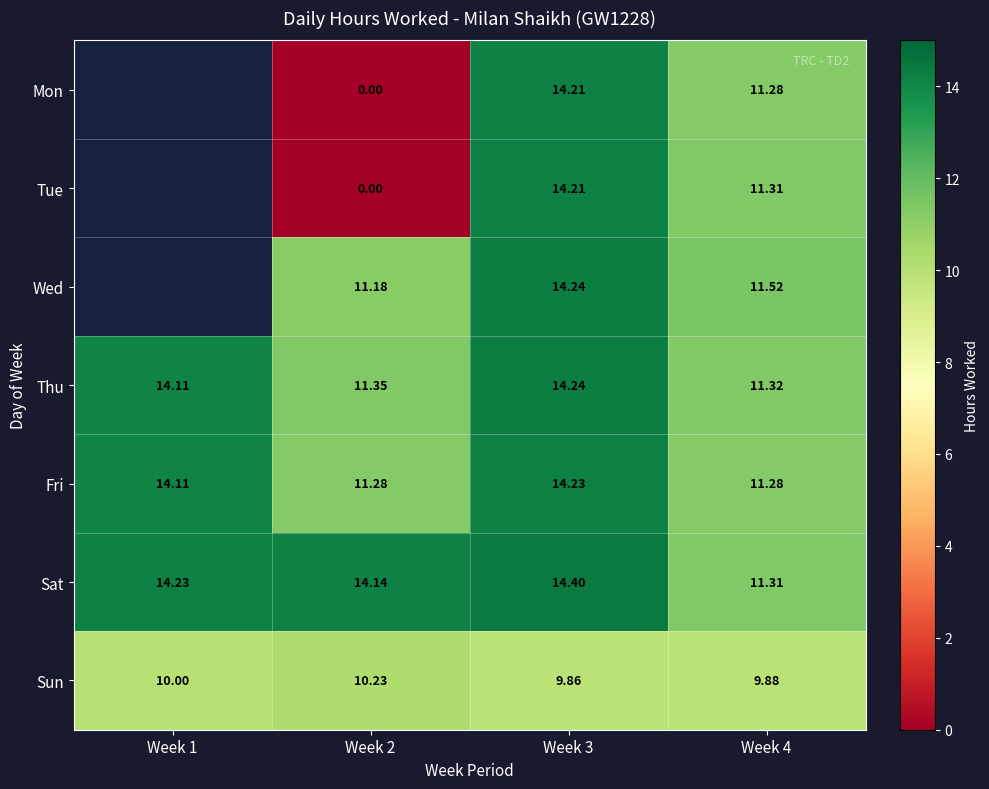

Is the value of Sat at Week 2 greater than the value of Wed at Week 4?

Yes